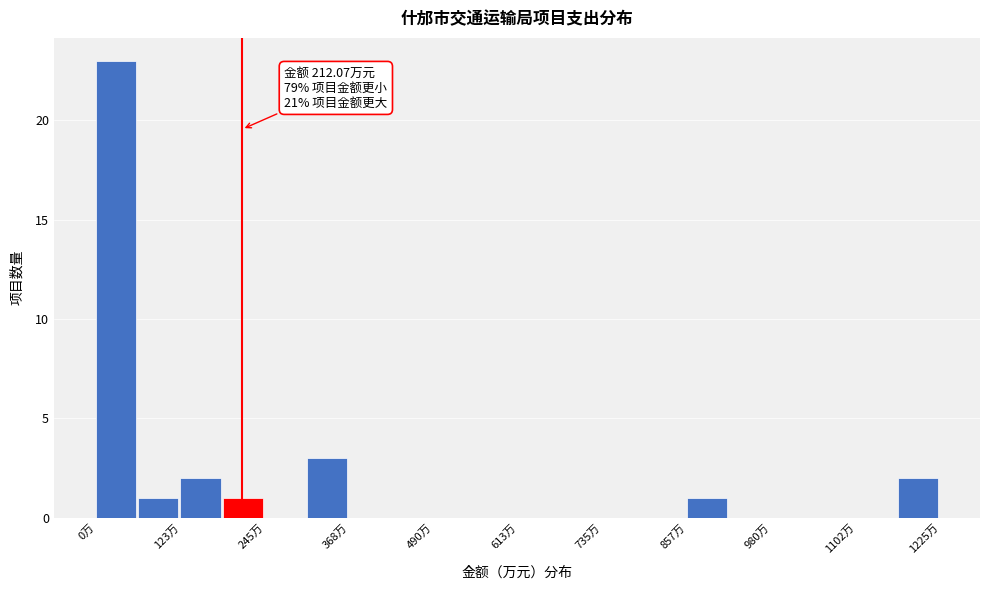

Read against the x-axis, roughly where is the centre of the tallest bar?

20